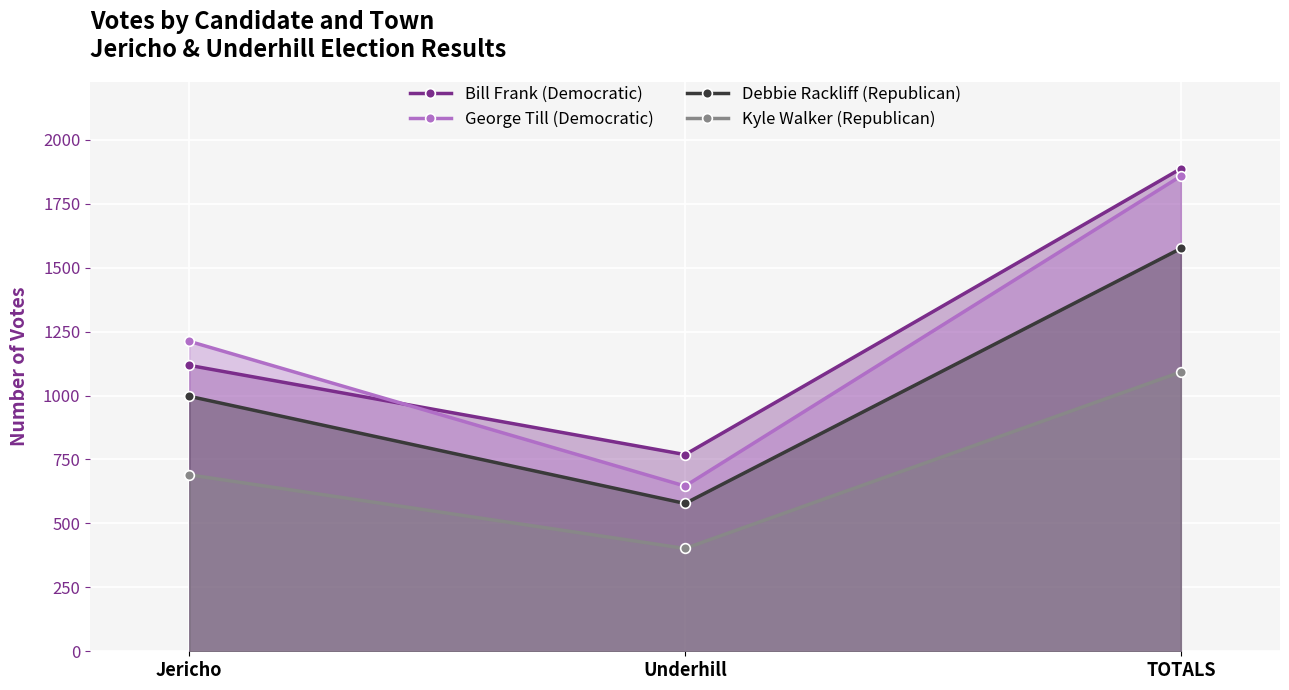

What is the label of the 2nd point from the right?

Underhill